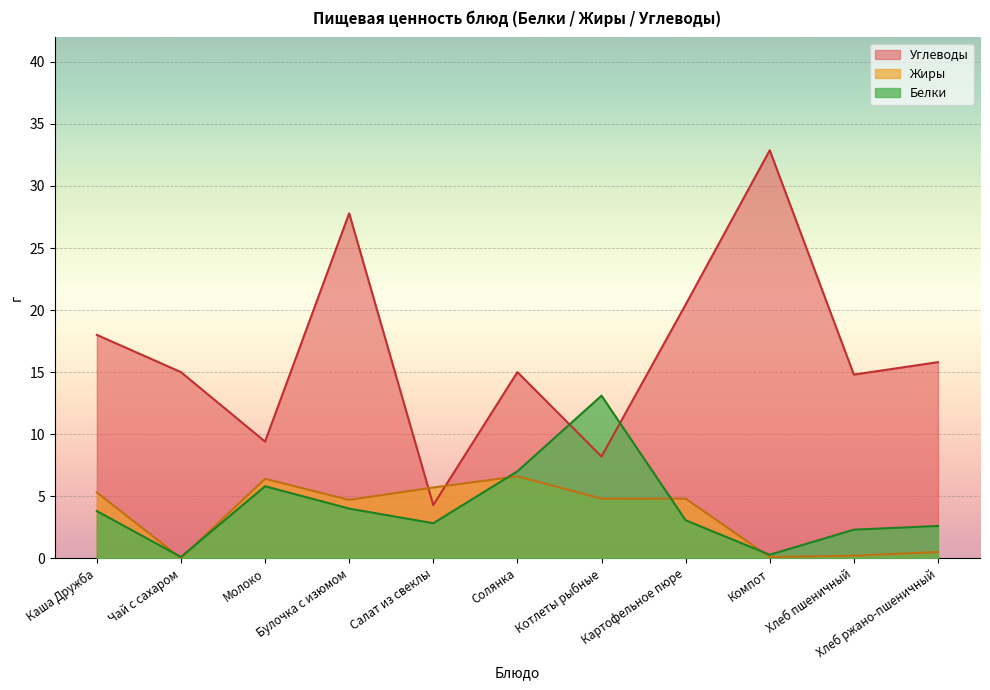

What is the value of the Углеводы point at the 2nd from the left?

15.0